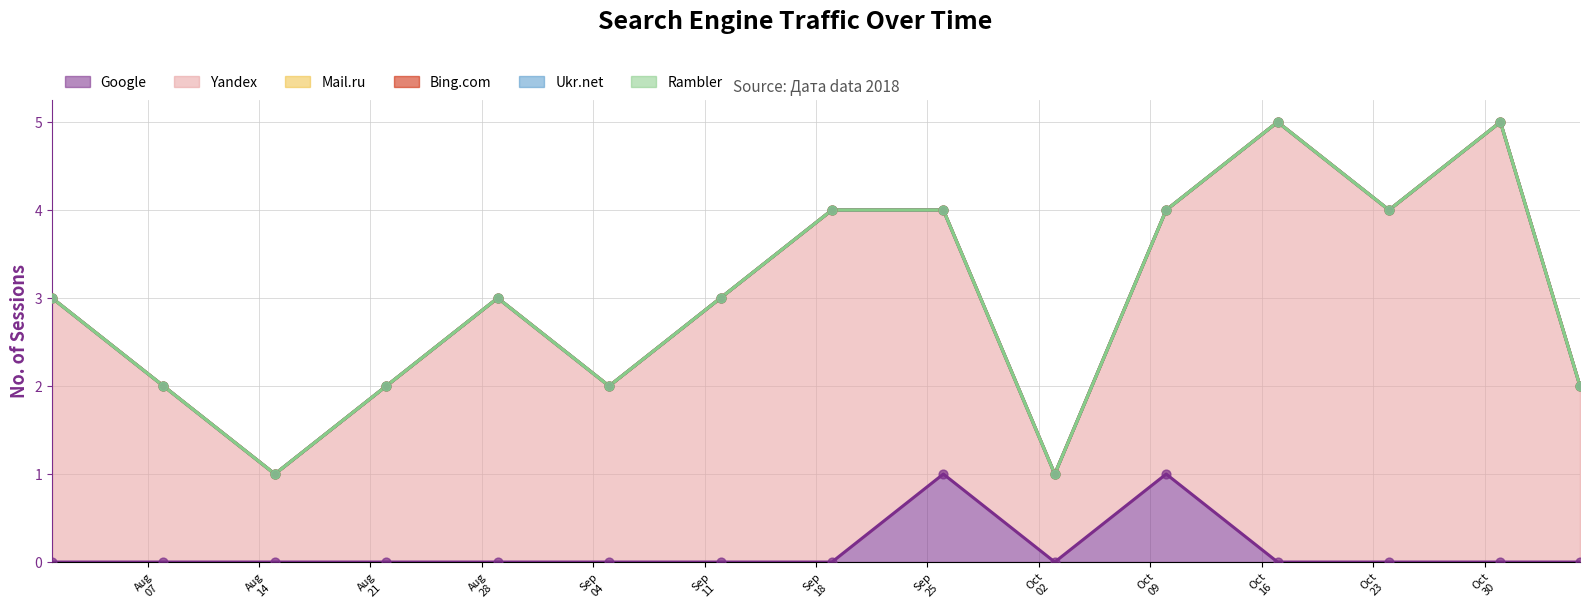

What is the total value across all series at 2018-10-31?

5